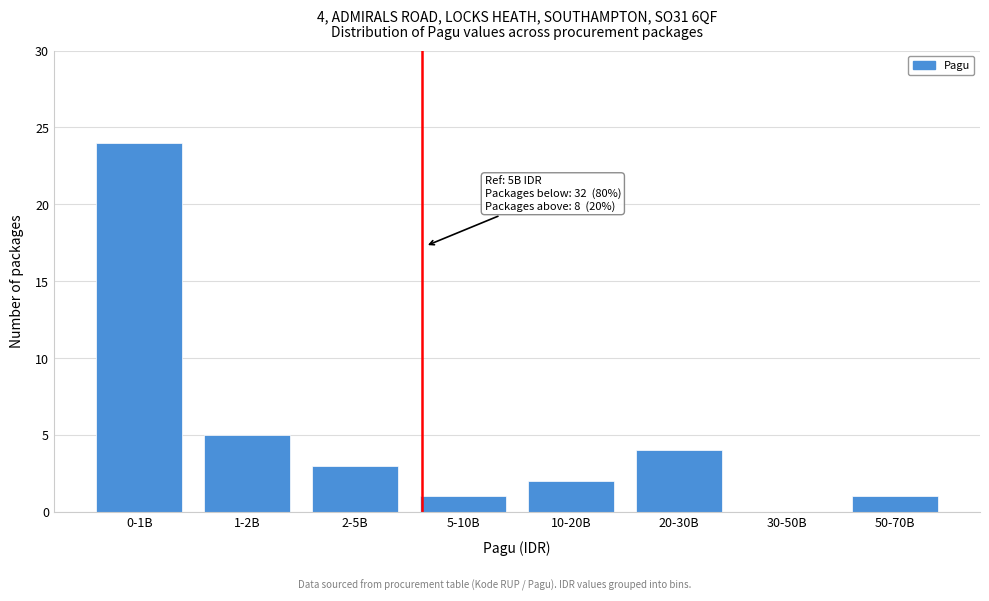

Reading left to right, what are all the values shown in this chart?

0-1B=24	1-2B=5	2-5B=3	5-10B=1	10-20B=2	20-30B=4	30-50B=0	50-70B=1